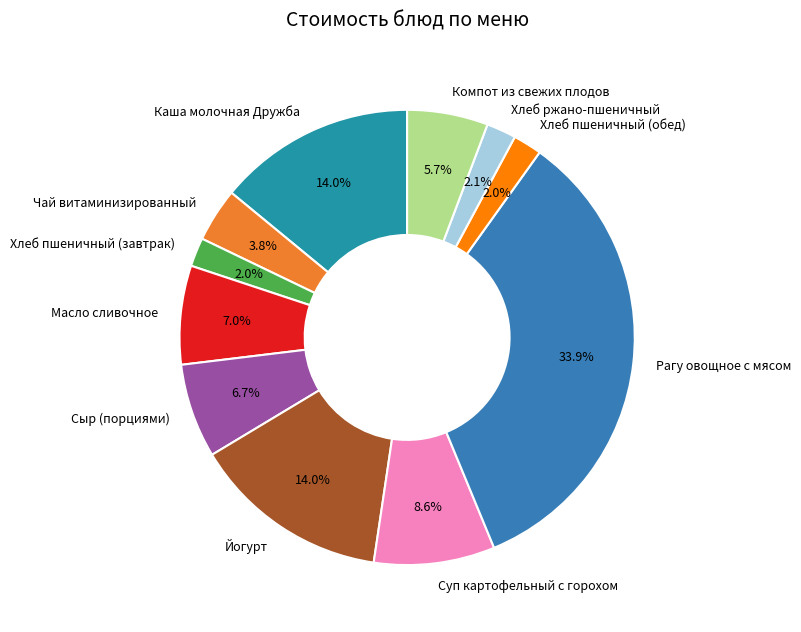

What is the ratio of the value at Суп картофельный с горохом to the value at Масло сливочное?

1.2